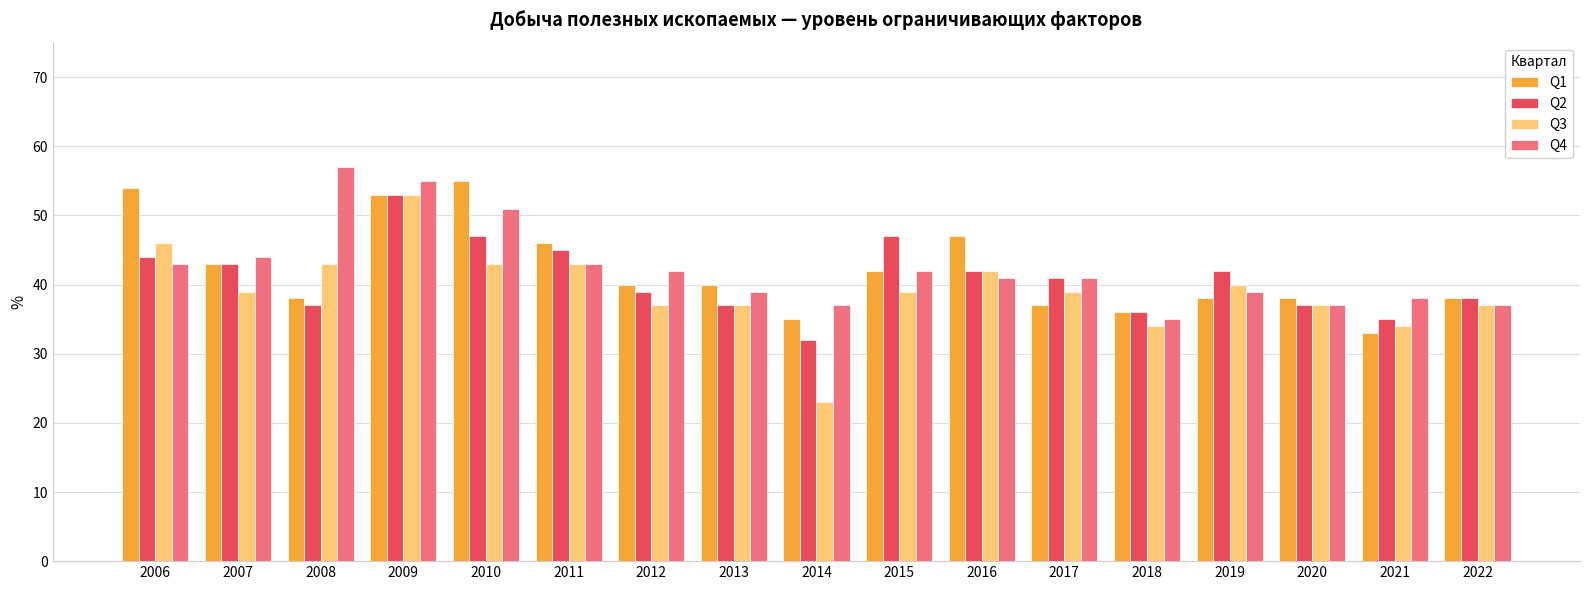

Which series changed the most between 2006 and 2007?

Q1